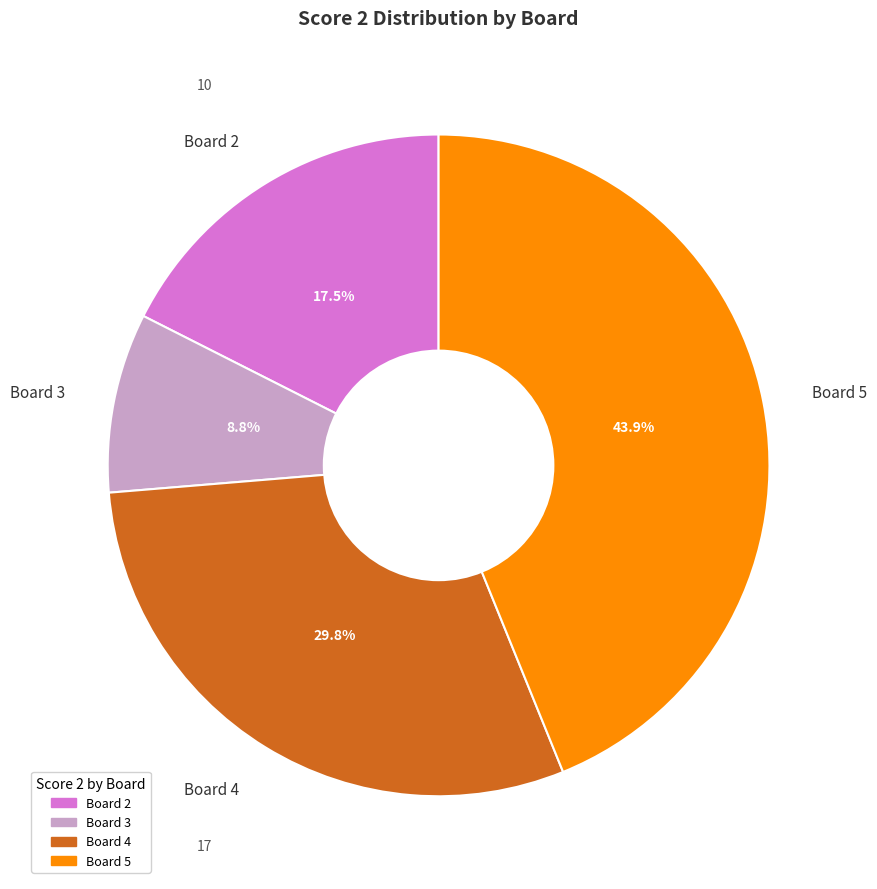

Is Board 3 the majority of the pie?

No